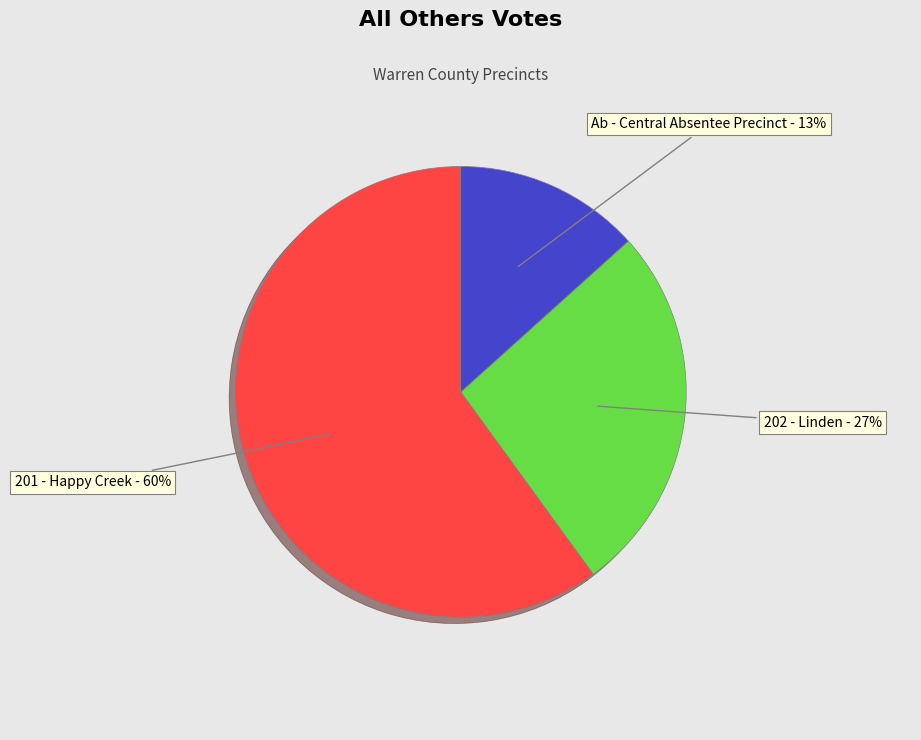

Do Ab - Central Absentee Precinct and 202 - Linden together represent more than half of the pie?

No